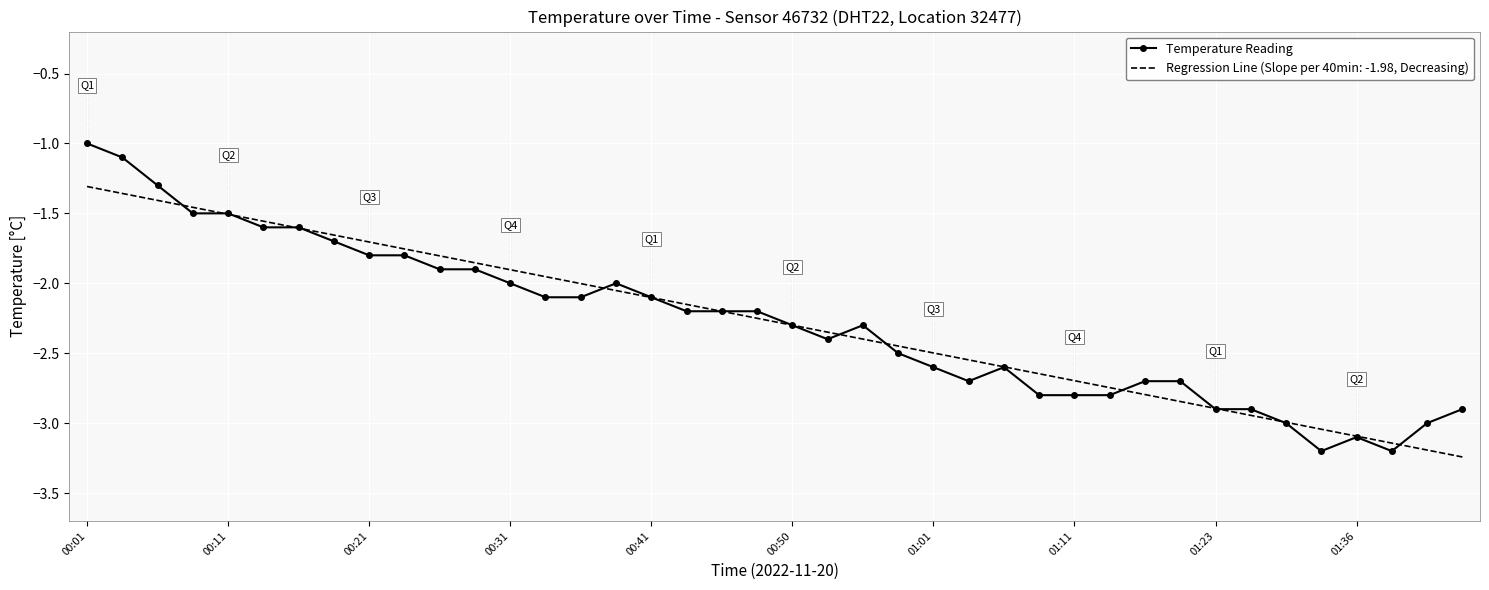

Which has a higher value, 38 or 12?

12